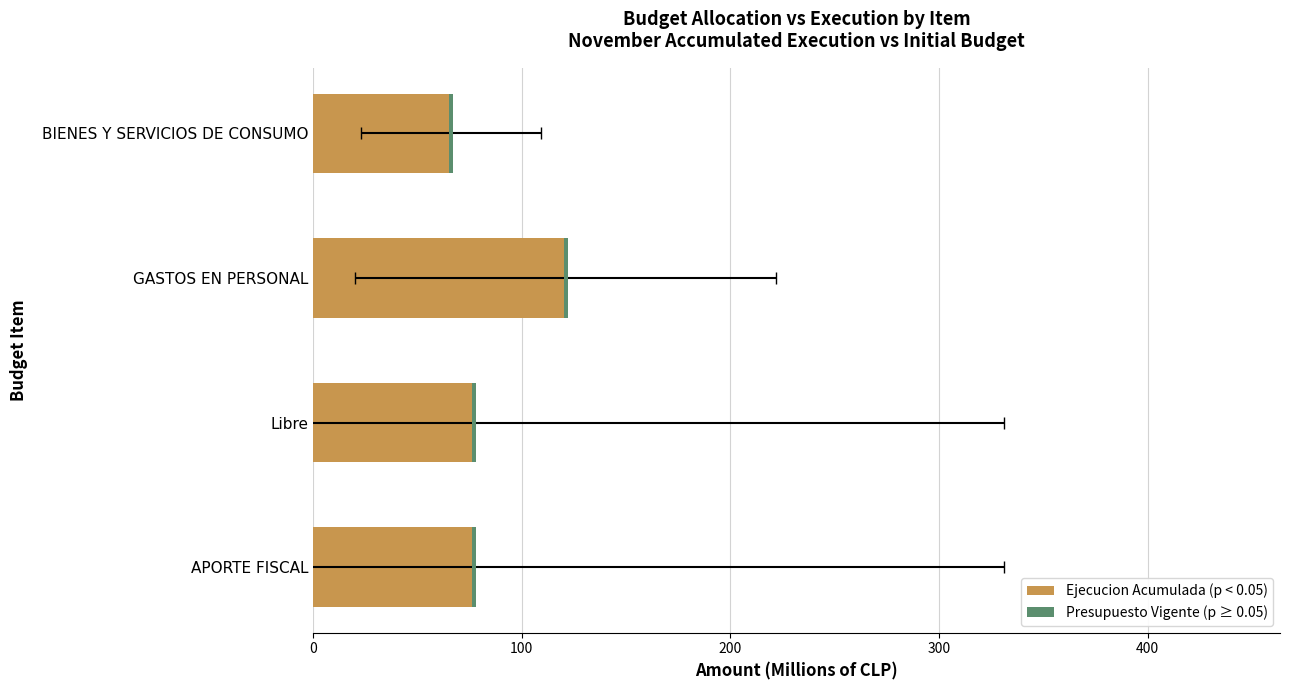

Are the bars horizontal?

Yes